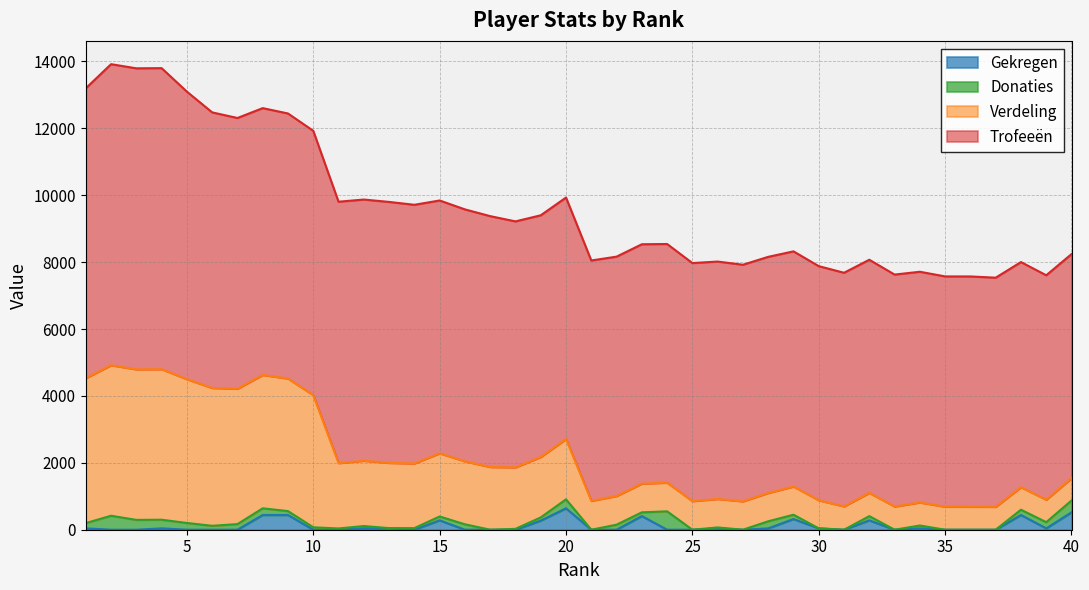

Which series has the widest spread of values?

Verdeling